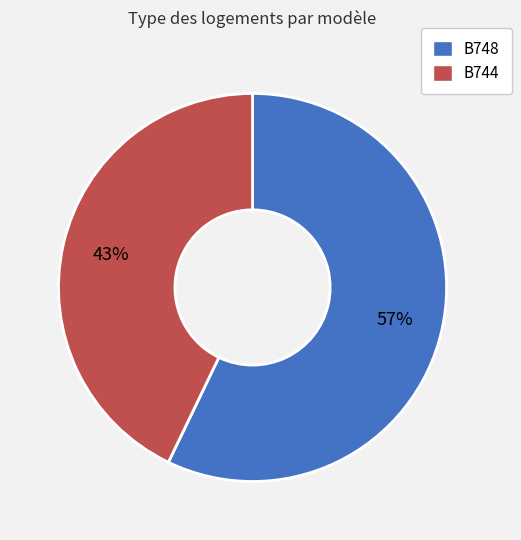

To the nearest percent, what is the difference between the B744 and B748 slice percentages?

14%